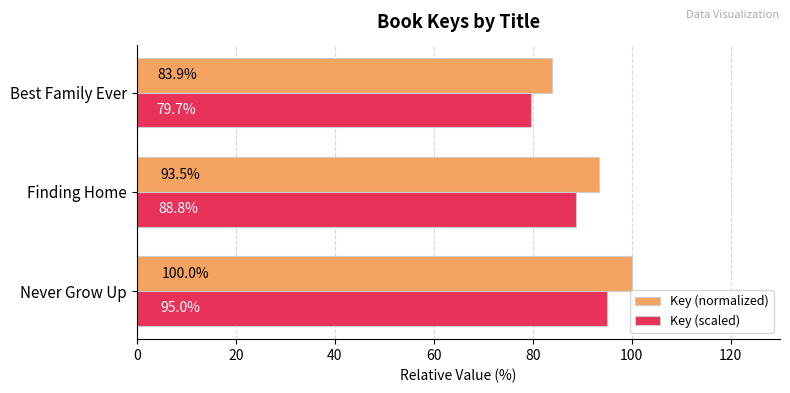

The value of Key (normalized) at Never Grow Up is 100.0. True or false?

True